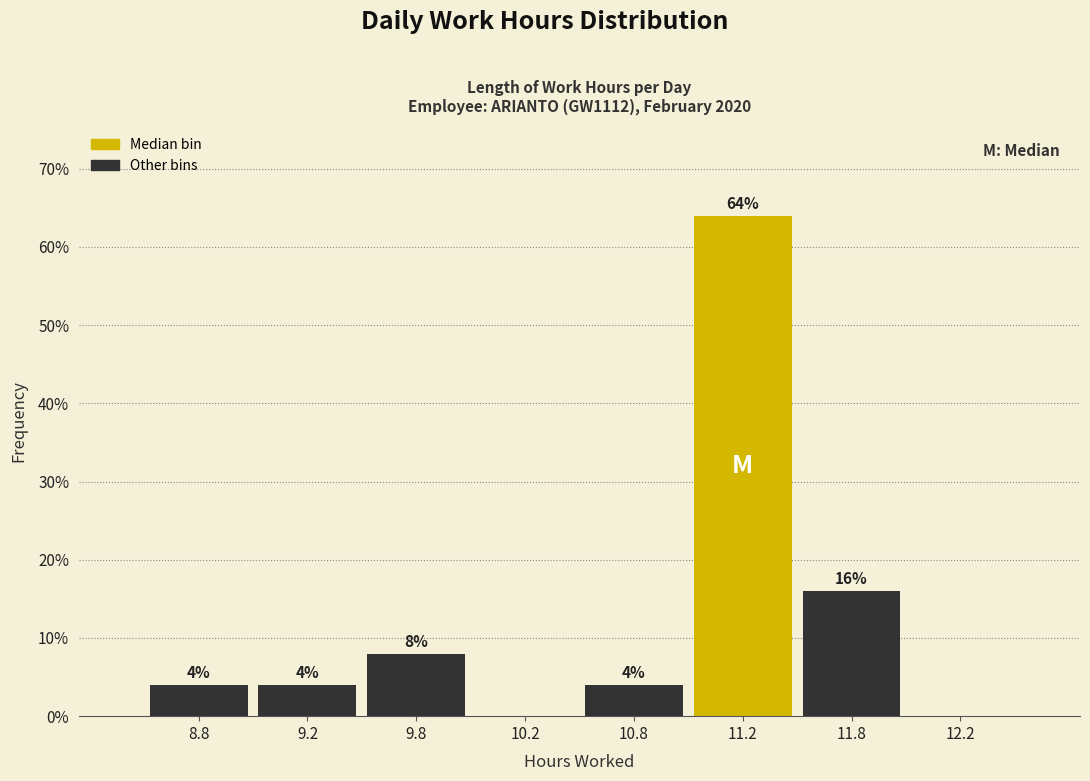

Reading left to right, list all the values displayed in this chart.

8.8=4	9.2=4	9.8=8	10.2=0	10.8=4	11.2=64	11.8=16	12.2=0